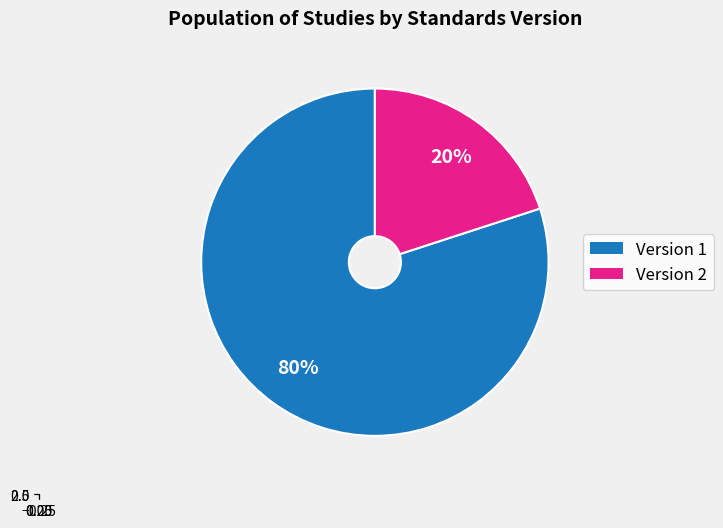

How many slices are in this pie chart?

2